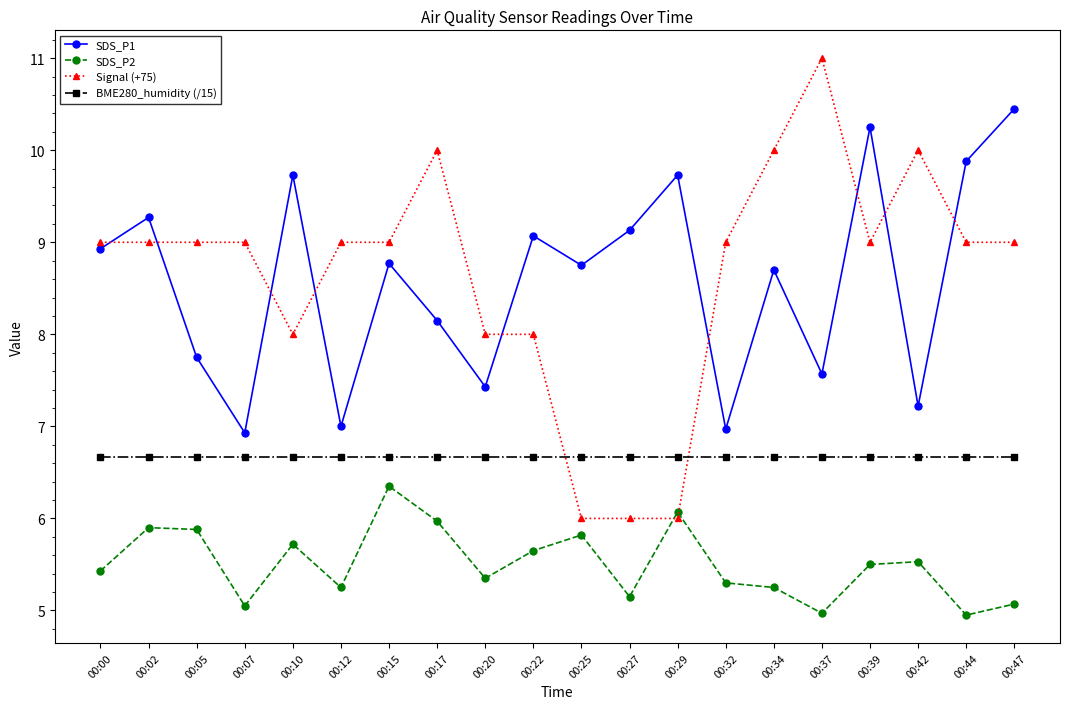

How many lines are shown in the chart?

4